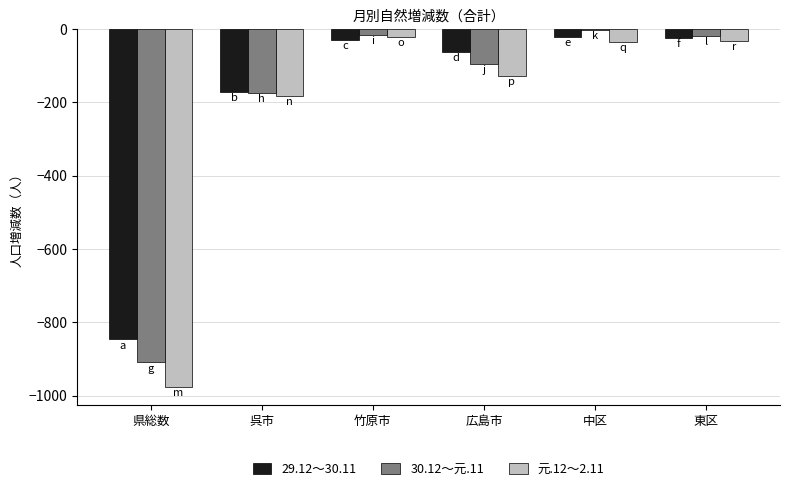

The 30.12～元.11 series shows -170 at 広島市. True or false?

False